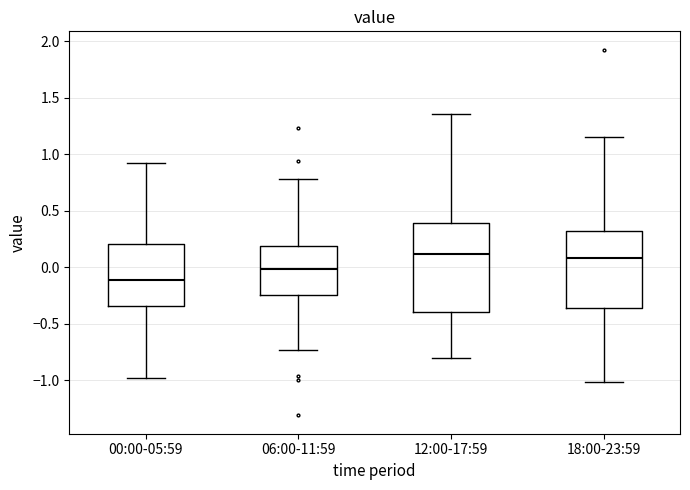

Reading left to right, transcribe this box plot: for each box, give where its median line is, the range the box spans, and where its two whiskers end, as read against the y-axis. The values are not printed on the chart, so give them approximately, as read against the axis.

00:00-05:59: median -0.10, box -0.35 to 0.20, whiskers -1.00 to 0.95
06:00-11:59: median 0.00, box -0.25 to 0.20, whiskers -0.75 to 0.80
12:00-17:59: median 0.10, box -0.40 to 0.40, whiskers -0.80 to 1.35
18:00-23:59: median 0.10, box -0.35 to 0.30, whiskers -1.00 to 1.15